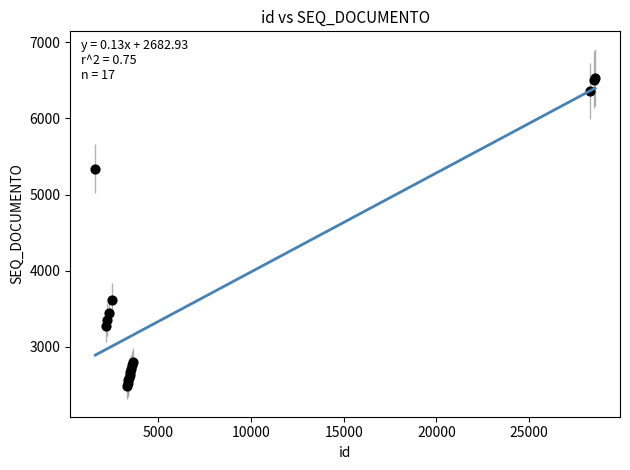

What Y value in the scatter plot is closest to 4511?

5341